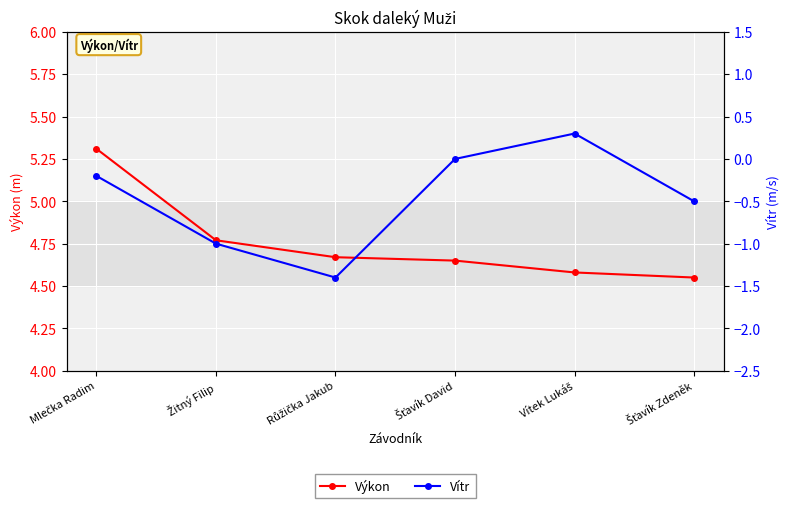

What is the label of the 6th point from the right?

Mlečka Radim